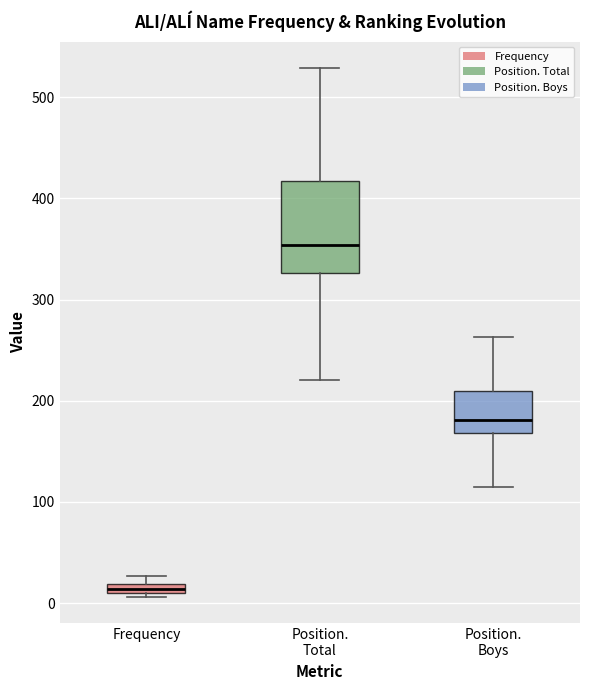

Which box has the highest median line?

Position. Total